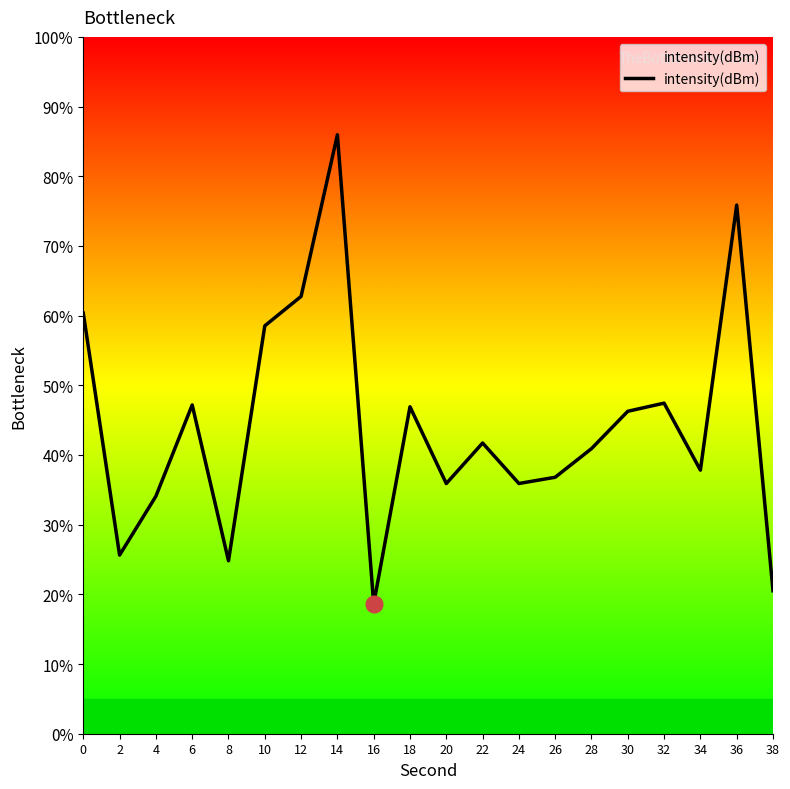

What is the average value?

44.2